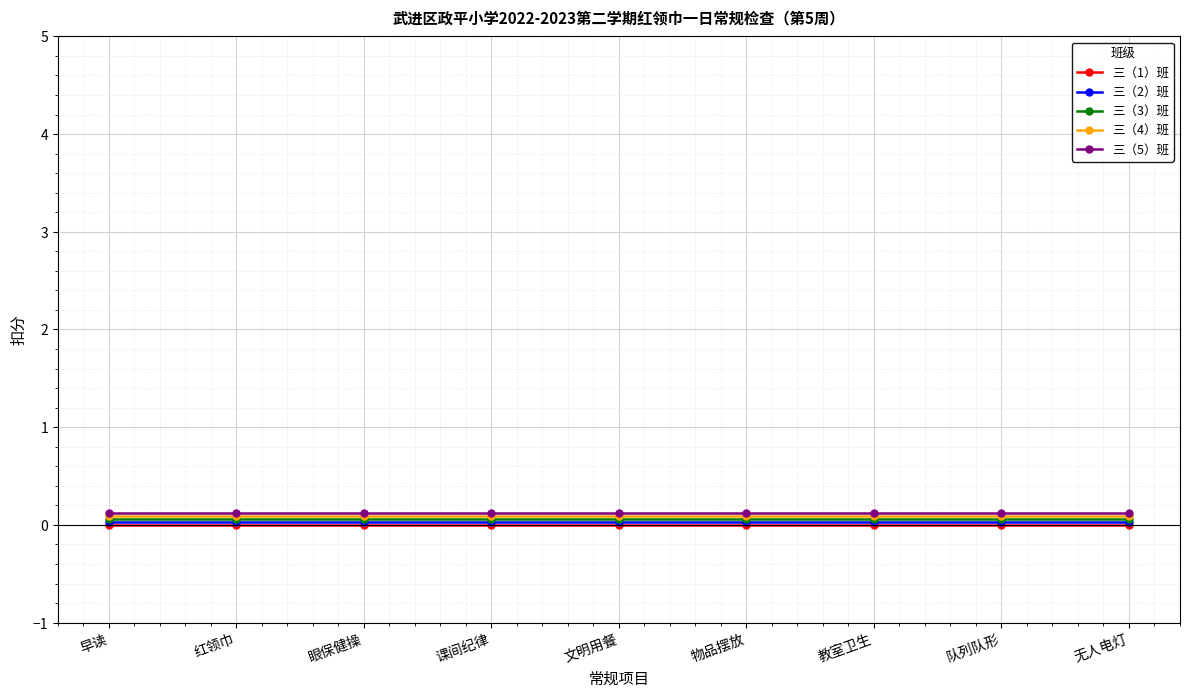

True or false: 三（3）班 and 三（1）班 intersect in this chart.

False